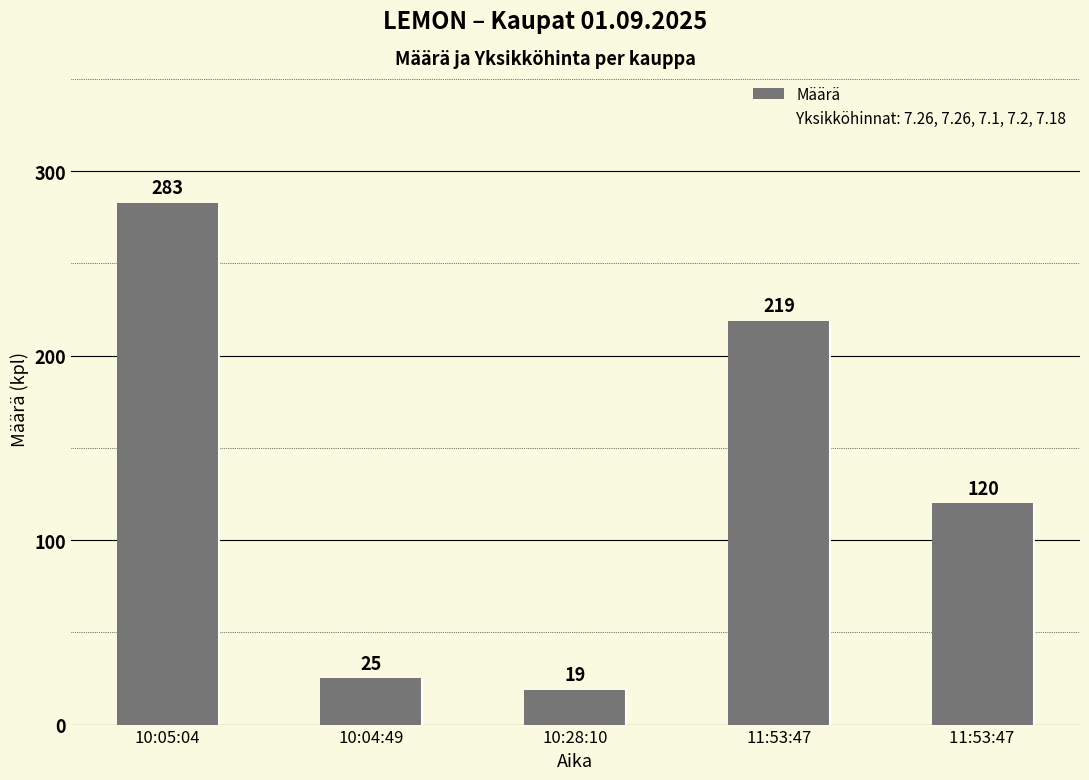

List the labels in order of value, largest first.

10:05:04, 11:53:47, 11:53:47 , 10:04:49, 10:28:10